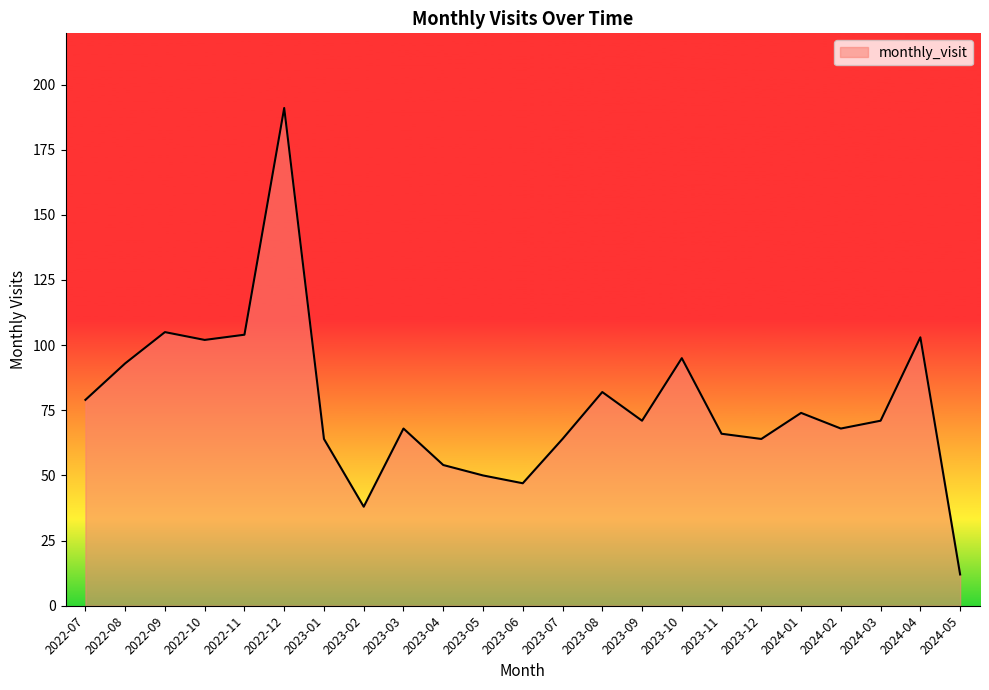

What position from the left is 2022-11?

5